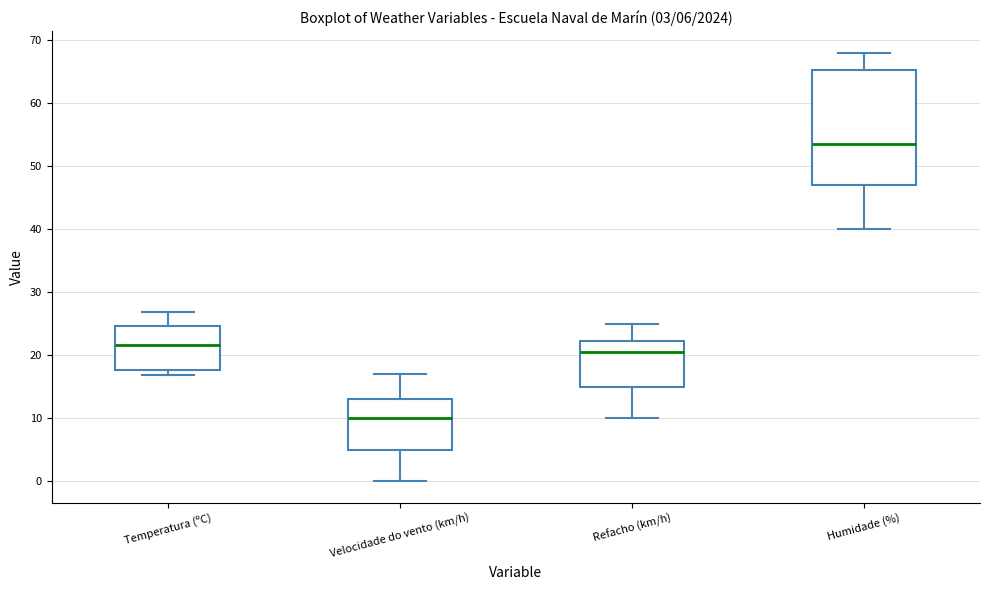

Which box has the highest median line?

Humidade (%)